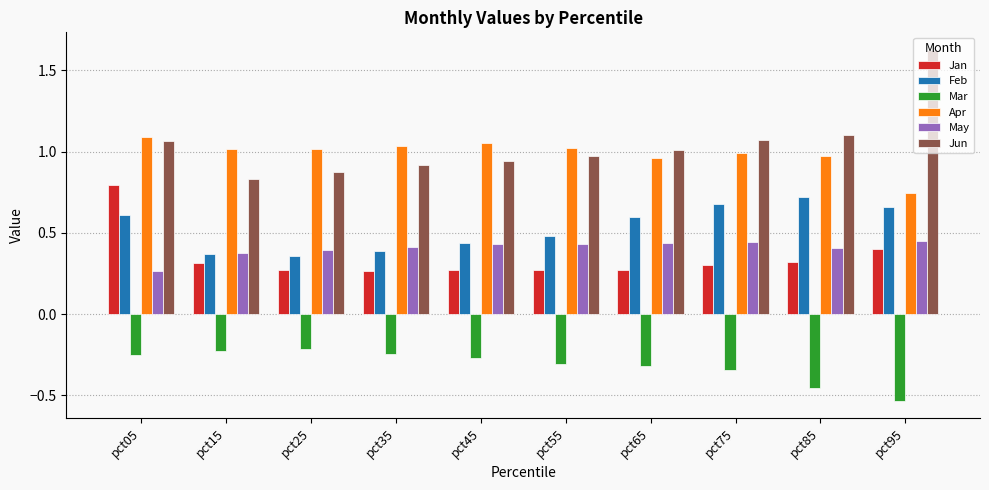

How many bars are there in each group?

6